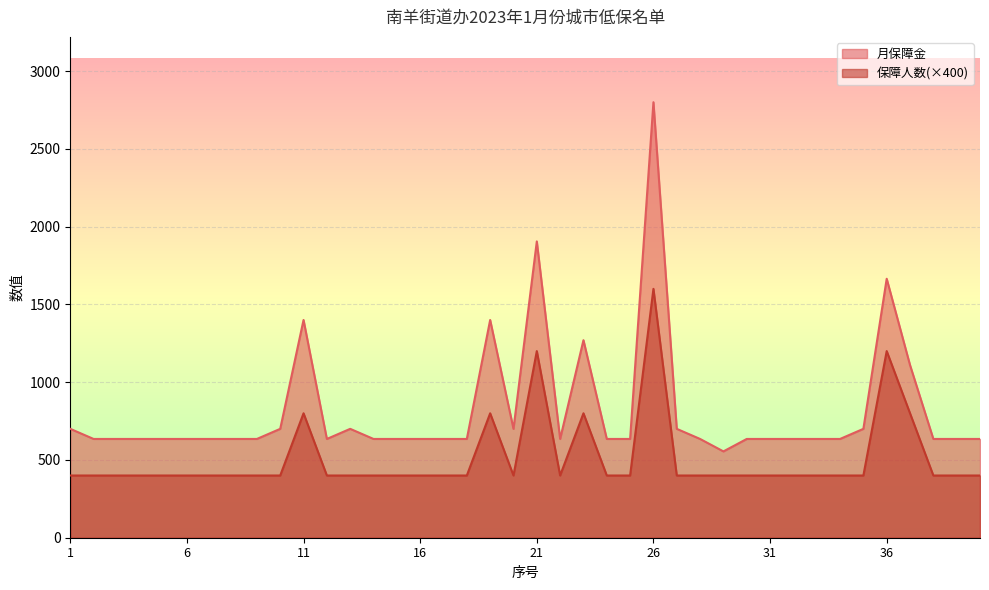

What is the greatest value displayed?

2800